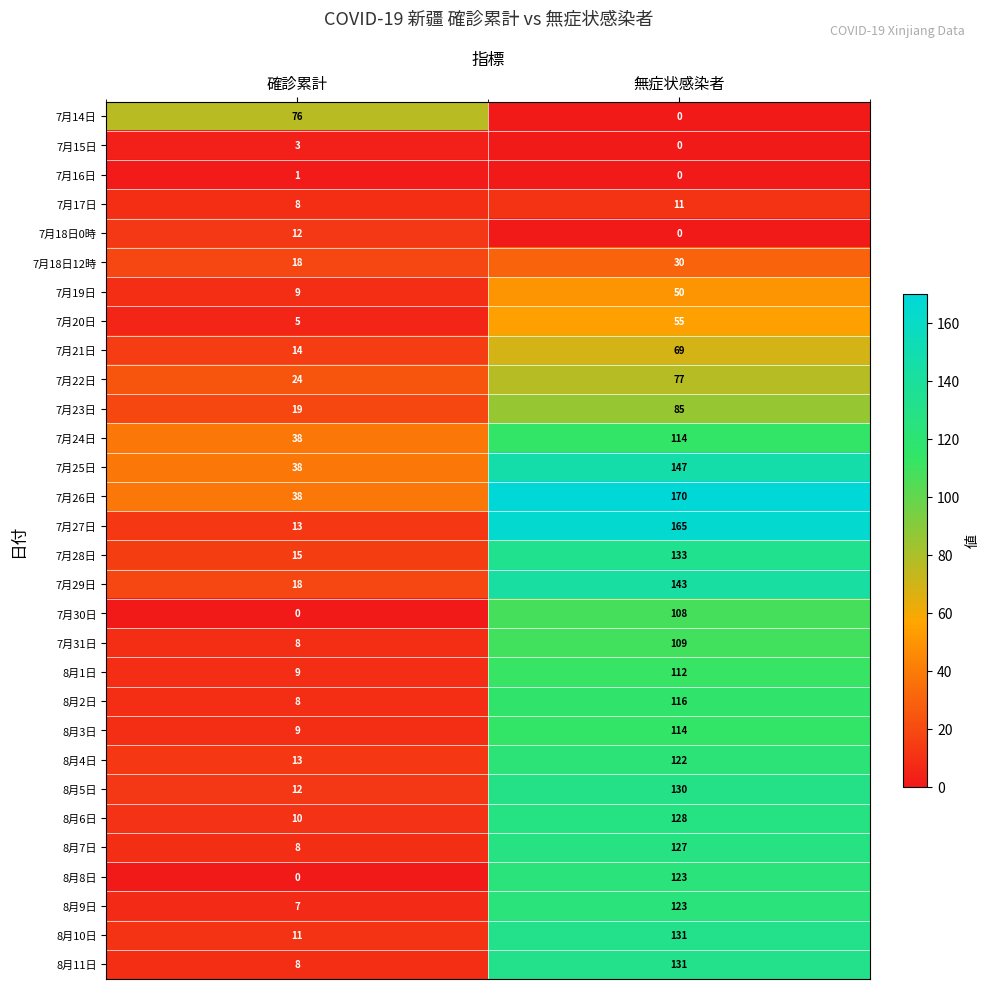

Which series changed the most between 確診累計 and 無症状感染者?

7月27日